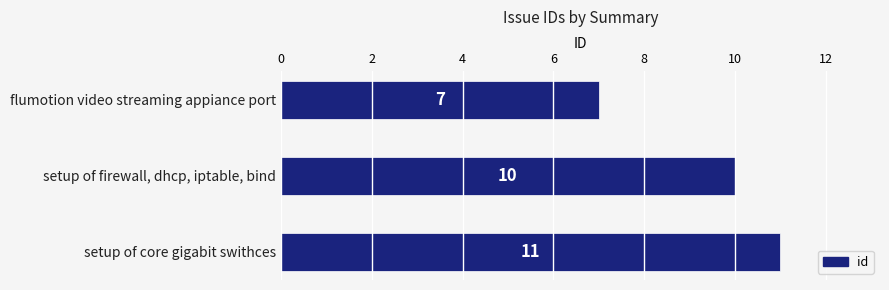

Rank the categories by value from highest to lowest.

setup of core gigabit swithces, setup of firewall, dhcp, iptable, bind, flumotion video streaming appiance port